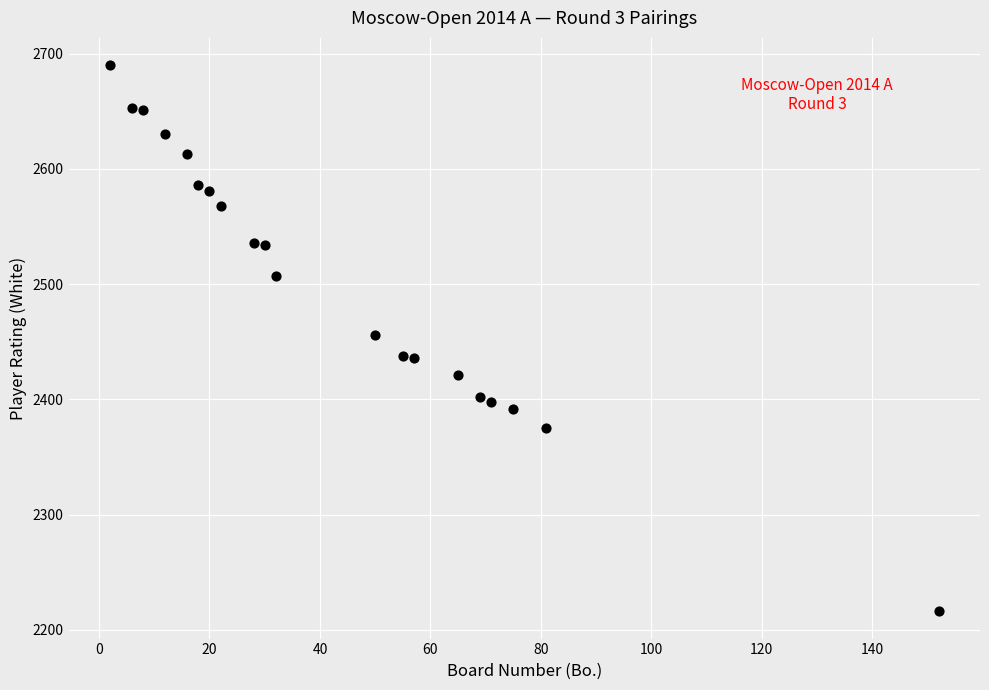

What is the range of X values (max minus min)?

150